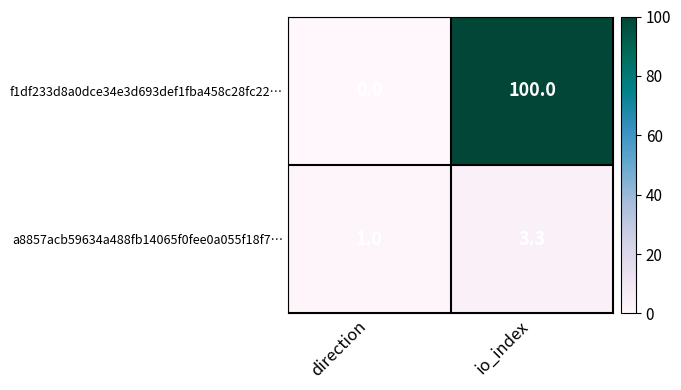

The value of f1df233d8a0dce34e3d693def1fba458c28fc22… at io_index is 100.0. True or false?

True